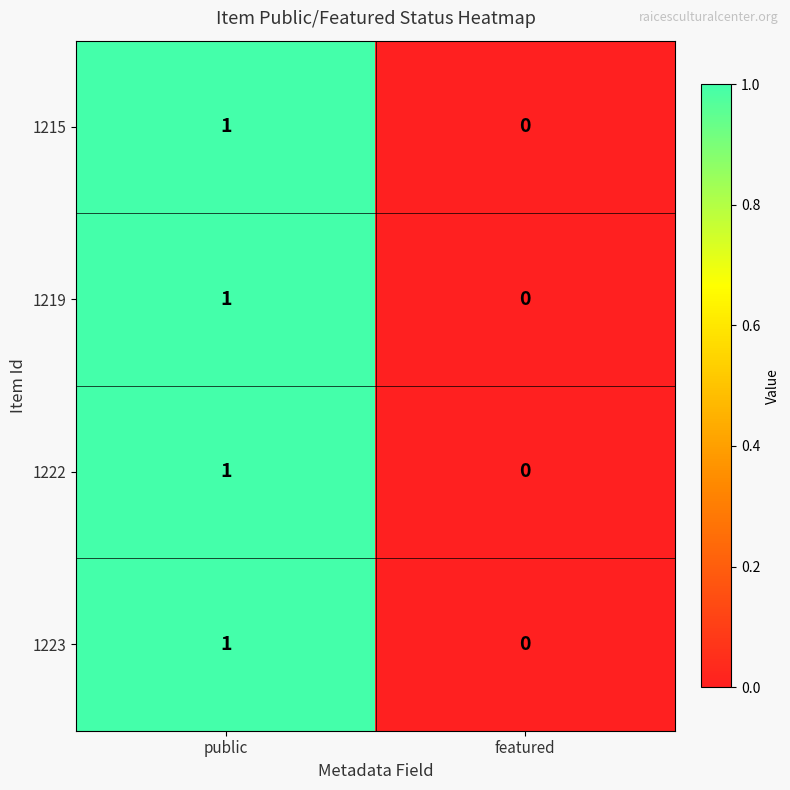

List the labels in order of 1219 value, smallest first.

featured, public